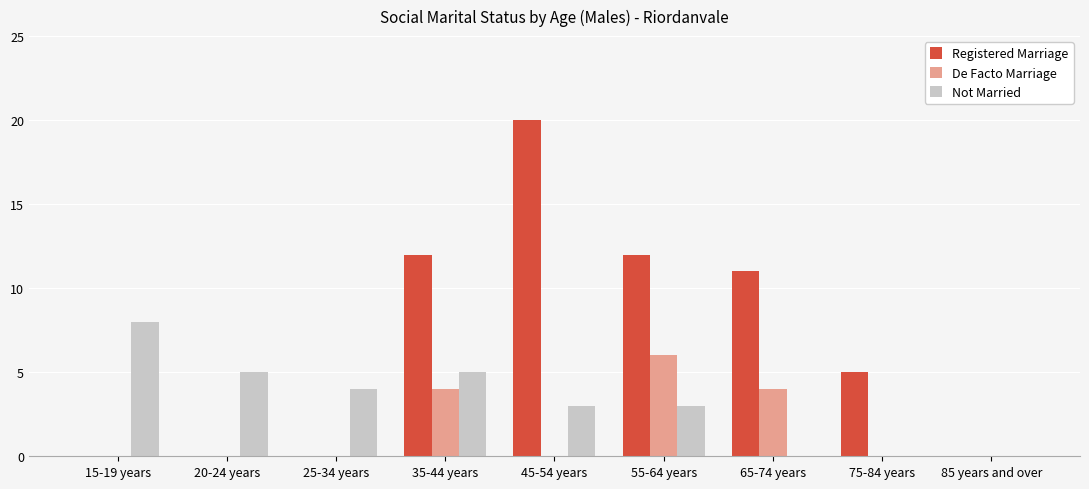

Does the chart contain stacked bars?

No